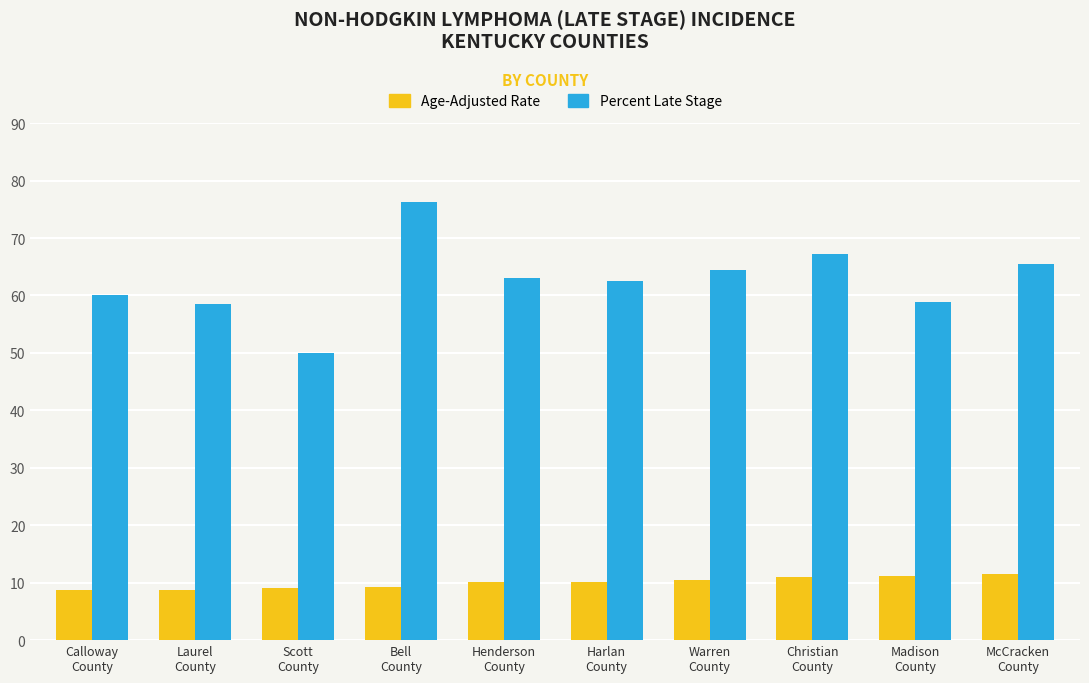

What are all the series names shown in the legend?

Age-Adjusted Rate, Percent Late Stage